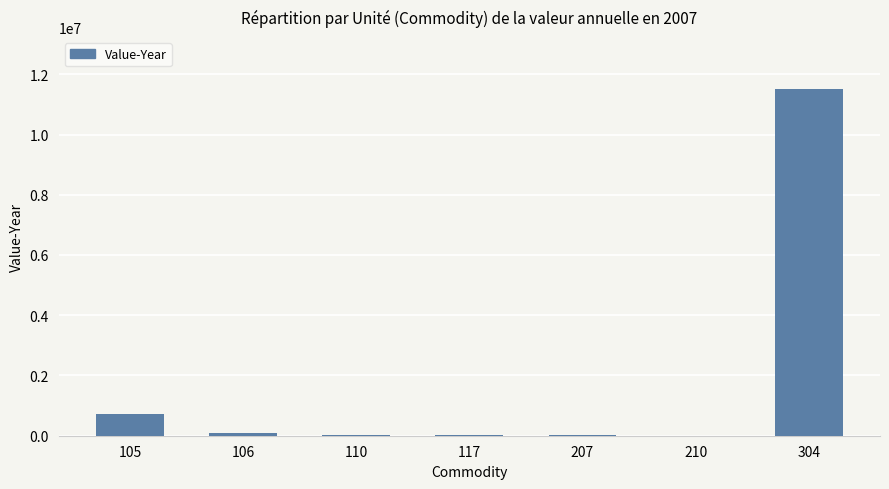

What is the sum of the values at 210 and 110?

27437